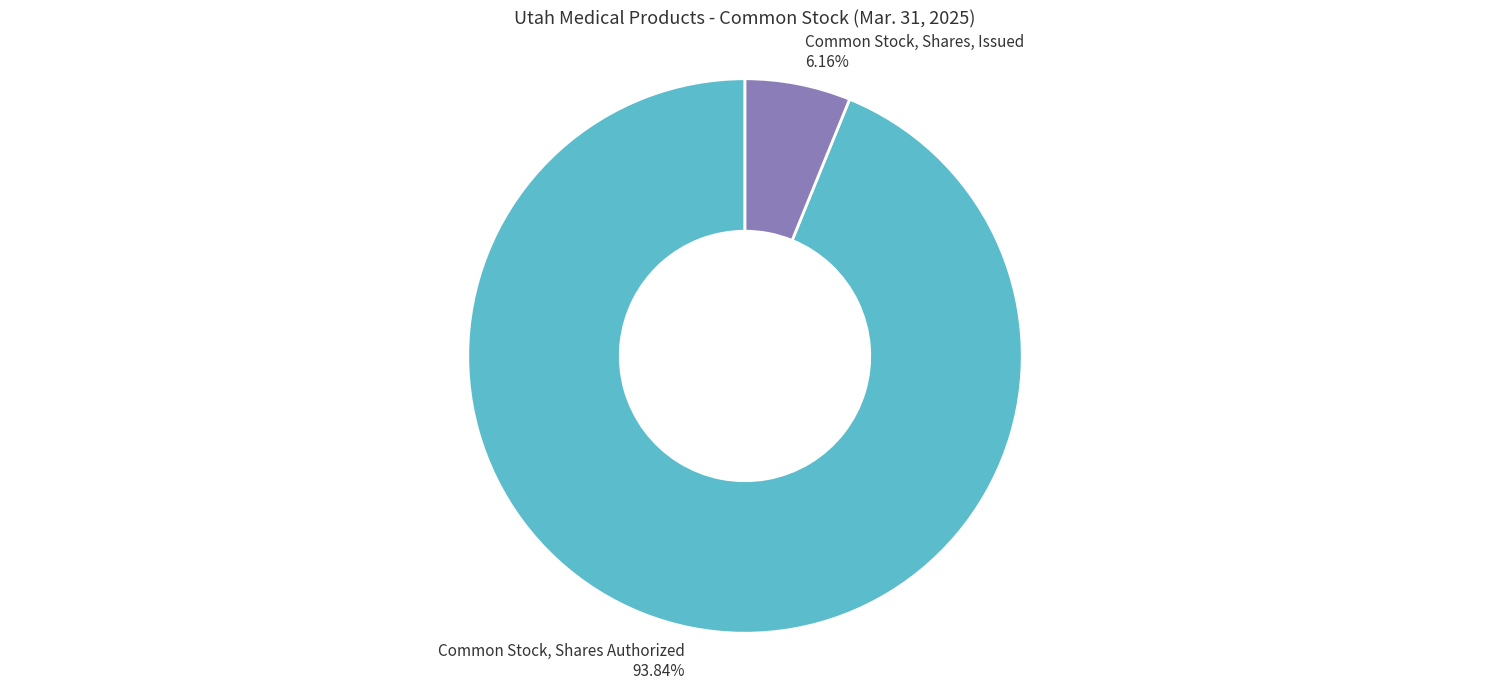

True or false: Common Stock, Shares, Issued accounts for 1% of the total.

False